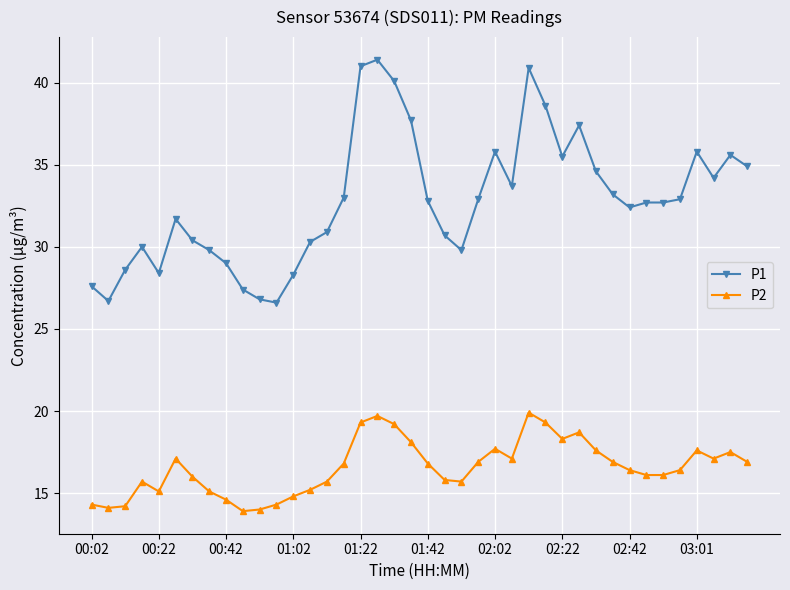

Rank the series by their maximum value, from highest to lowest.

P1, P2